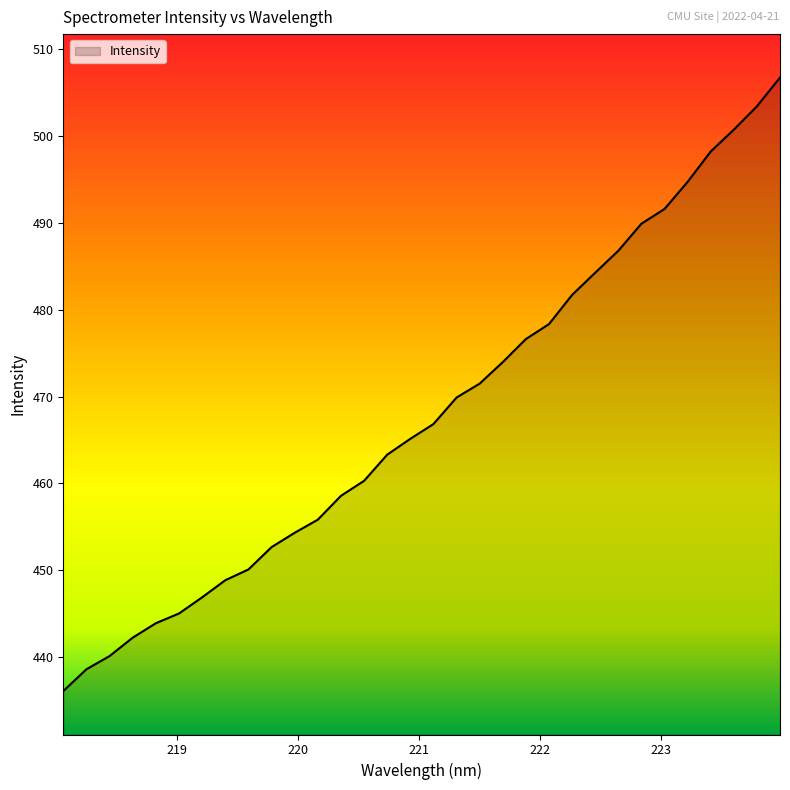

What is the difference between the maximum and minimum values?

70.6